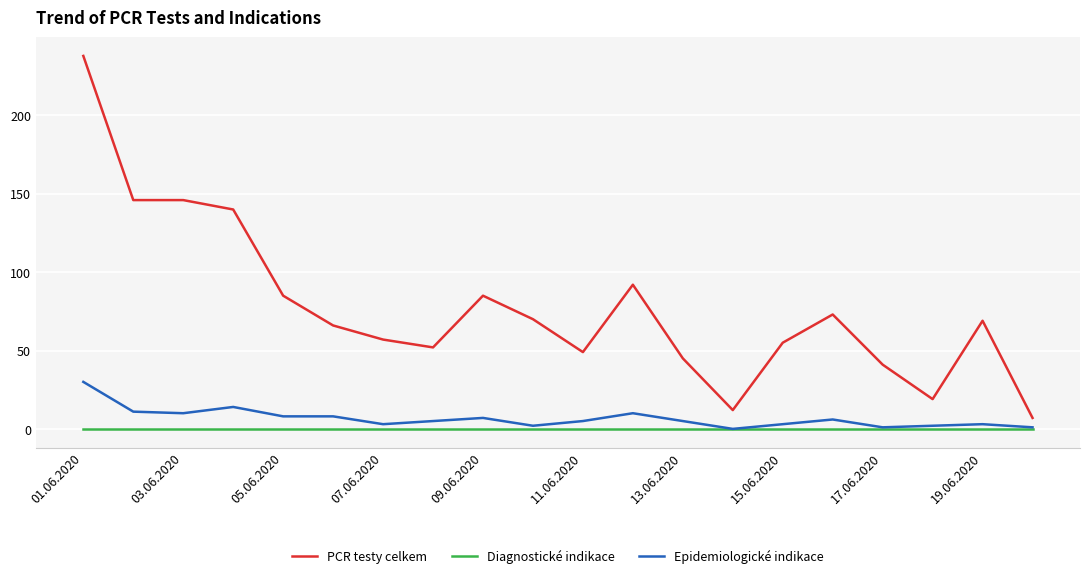

List the series in order of their peak value, lowest first.

Diagnostické indikace, Epidemiologické indikace, PCR testy celkem